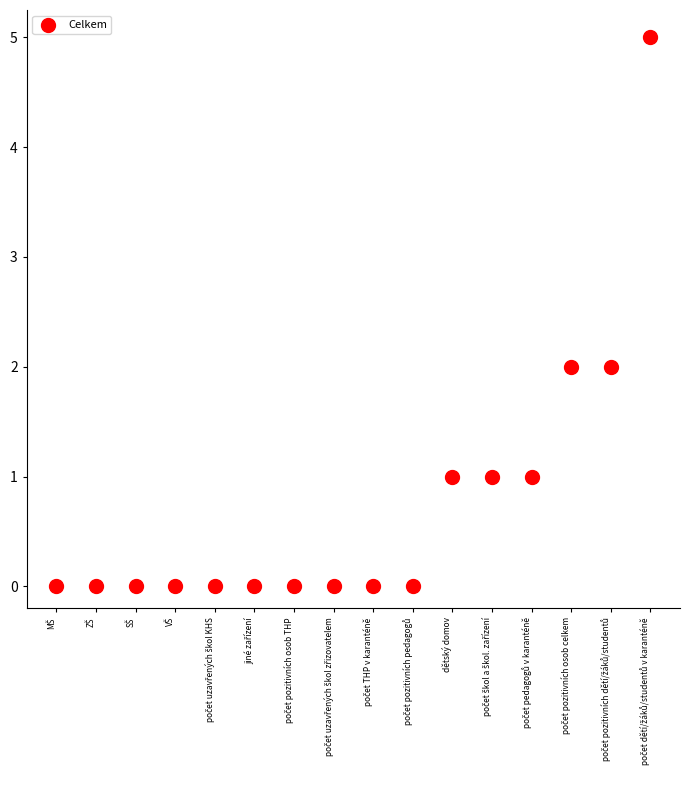

What is the range of Y values (max minus min)?

5